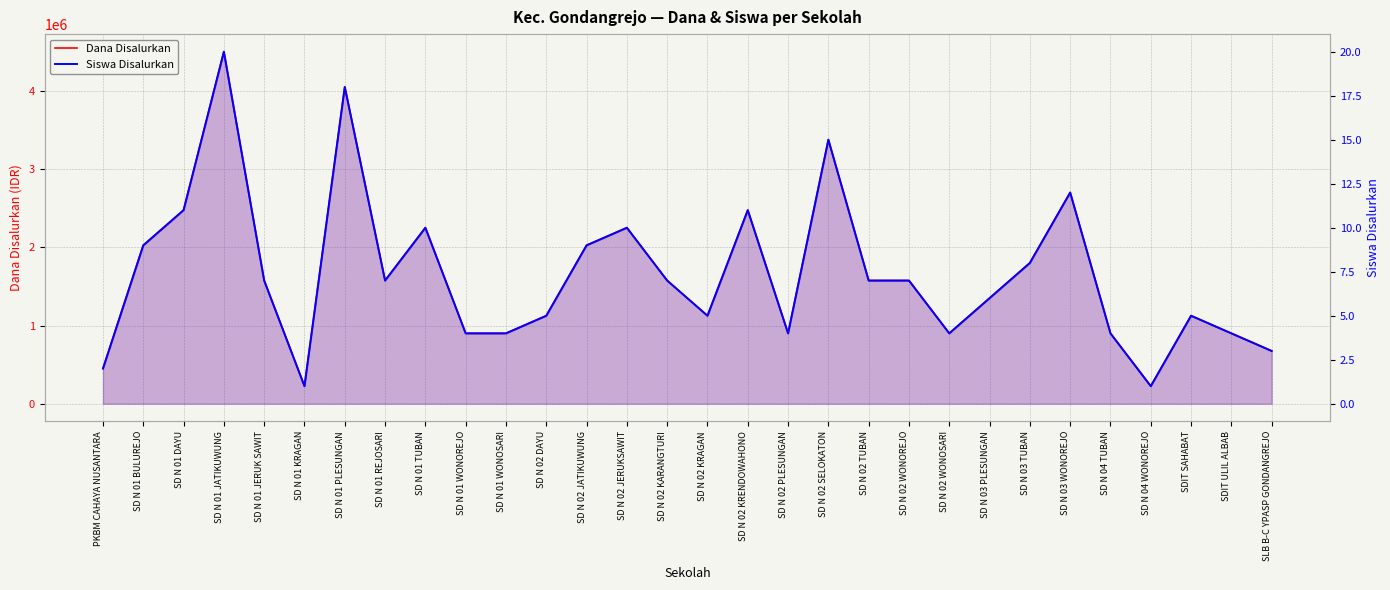

True or false: Dana Disalurkan and Siswa Disalurkan cross at least once.

False